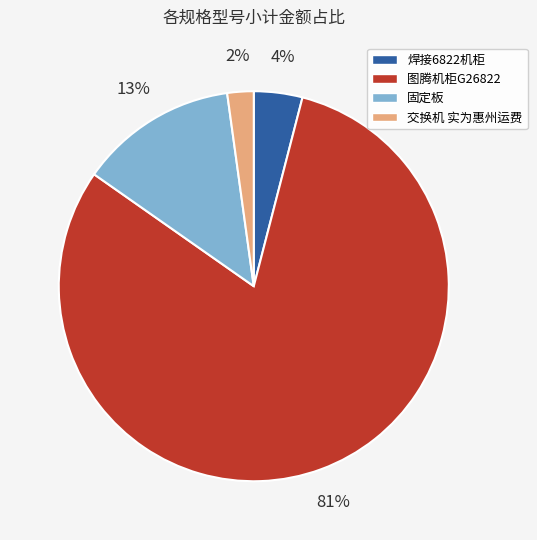

Does 固定板 represent more than half of the total?

No